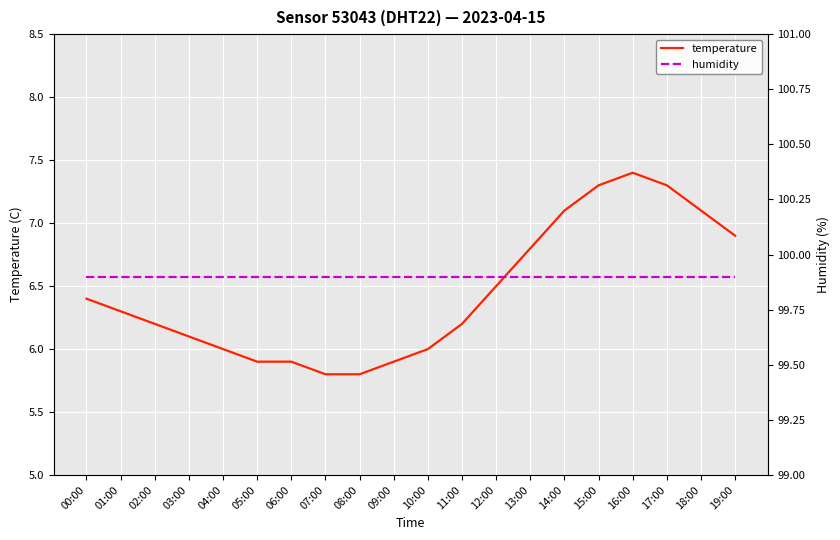

Count the number of categories in the chart.

20